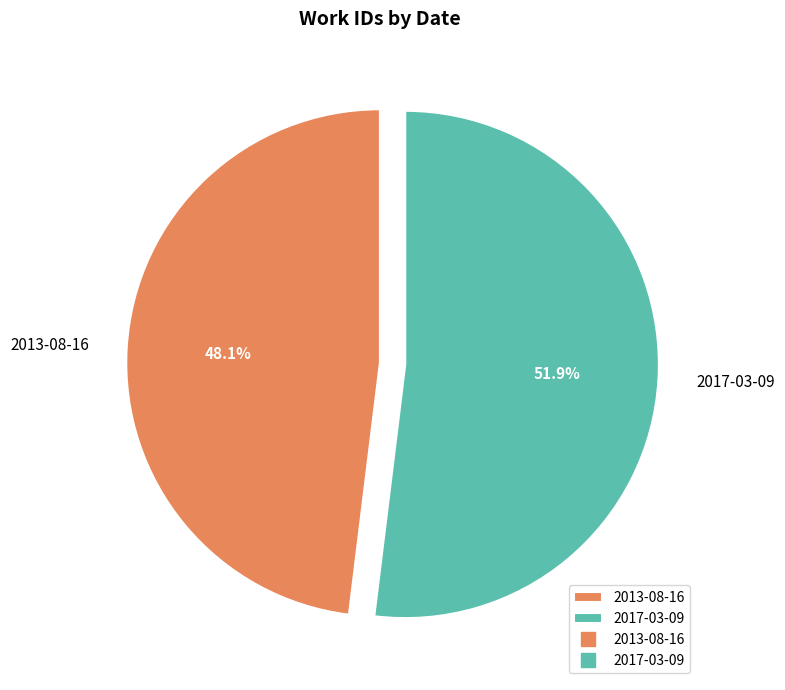

What percentage is NOT represented by 2017-03-09?

48.1%